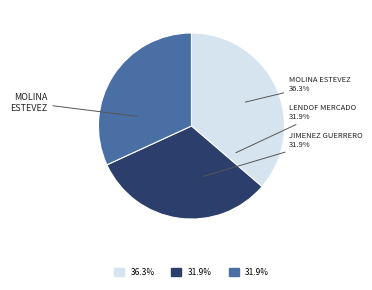

How many segments does this pie chart have?

3